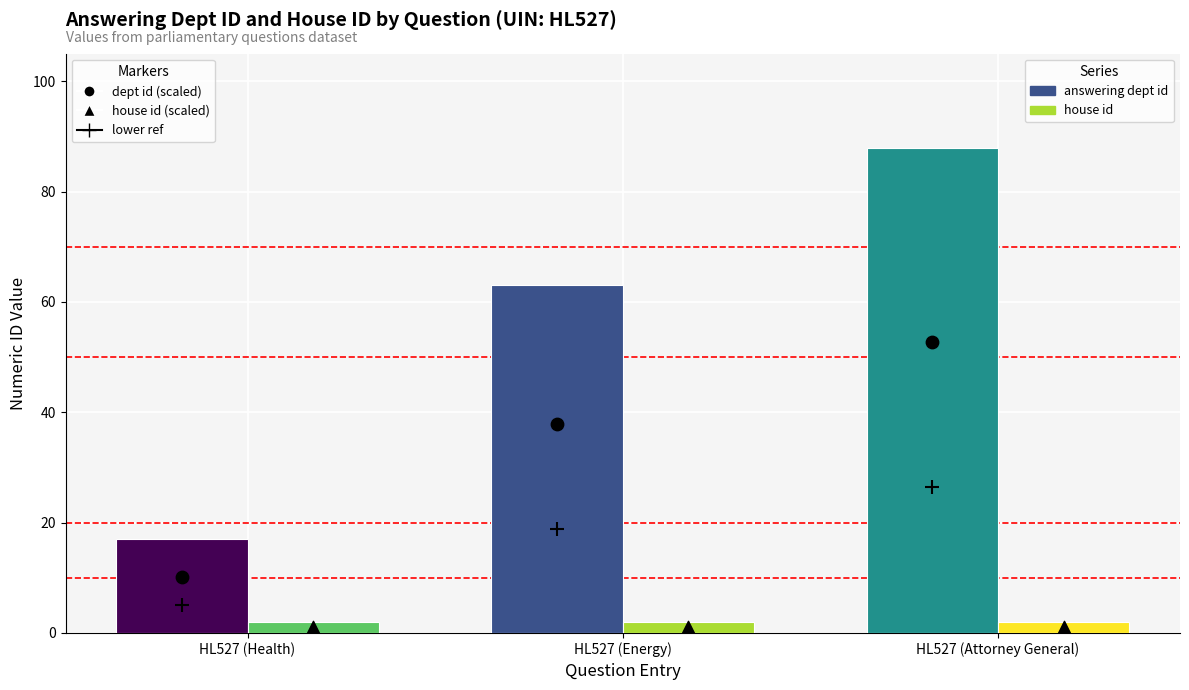

Which series has the widest spread of Y values?

answering dept id